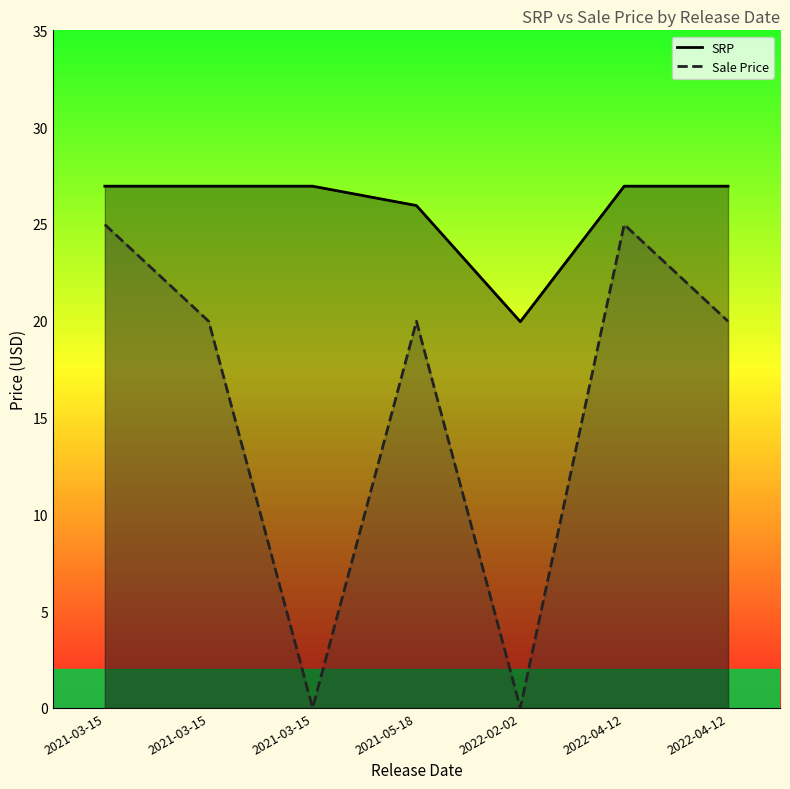

At how many categories does at least one series exceed 13?

7